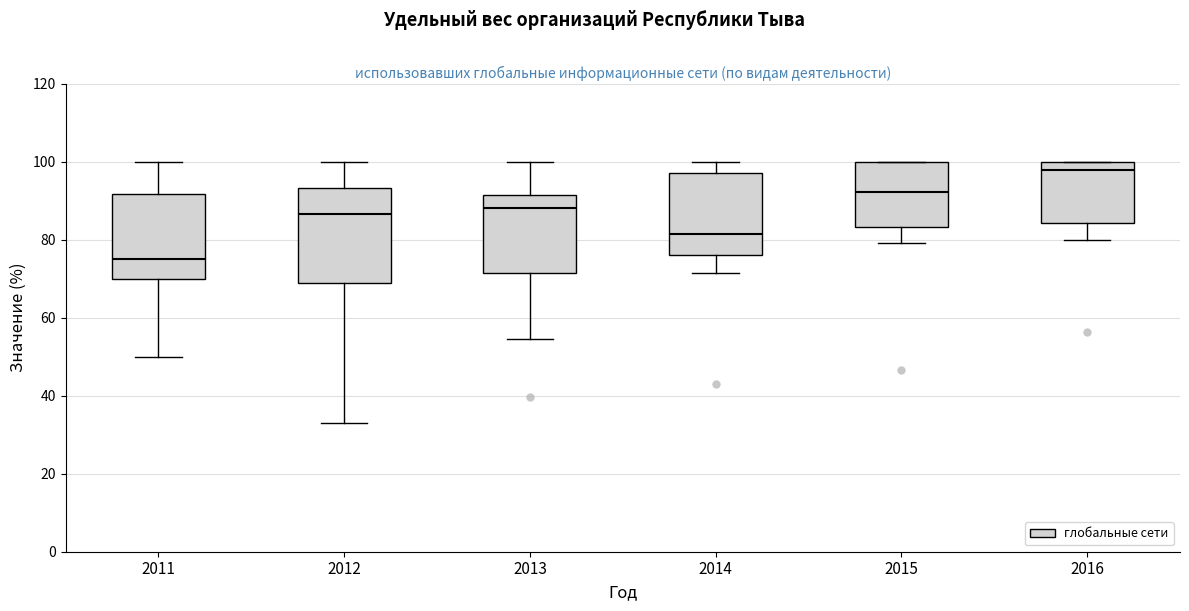

Reading left to right, transcribe this box plot: for each box, give where its median line is, the range the box spans, and where its two whiskers end, as read against the y-axis. The values are not printed on the chart, so give them approximately, as read against the axis.

2011: median 76, box 70 to 92, whiskers 50 to 100
2012: median 86, box 68 to 94, whiskers 32 to 100
2013: median 88, box 72 to 92, whiskers 54 to 100
2014: median 82, box 76 to 98, whiskers 72 to 100
2015: median 92, box 84 to 100, whiskers 80 to 100
2016: median 98, box 84 to 100, whiskers 80 to 100